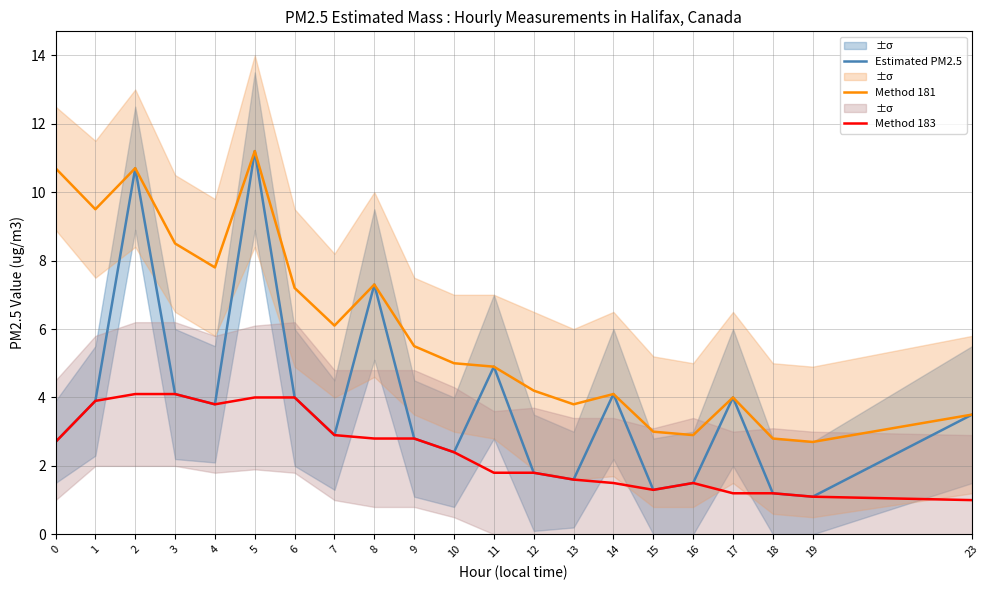

Count the number of categories in the chart.

21